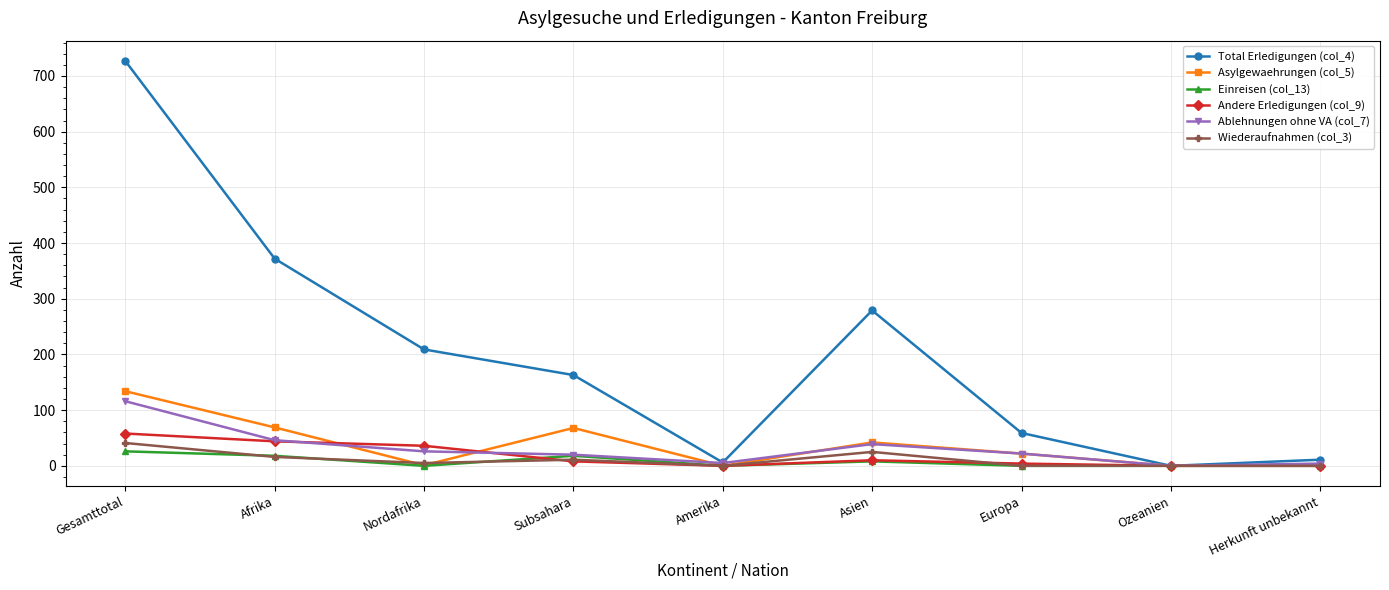

What are all the series names shown in the legend?

Total Erledigungen (col_4), Asylgewaehrungen (col_5), Einreisen (col_13), Andere Erledigungen (col_9), Ablehnungen ohne VA (col_7), Wiederaufnahmen (col_3)